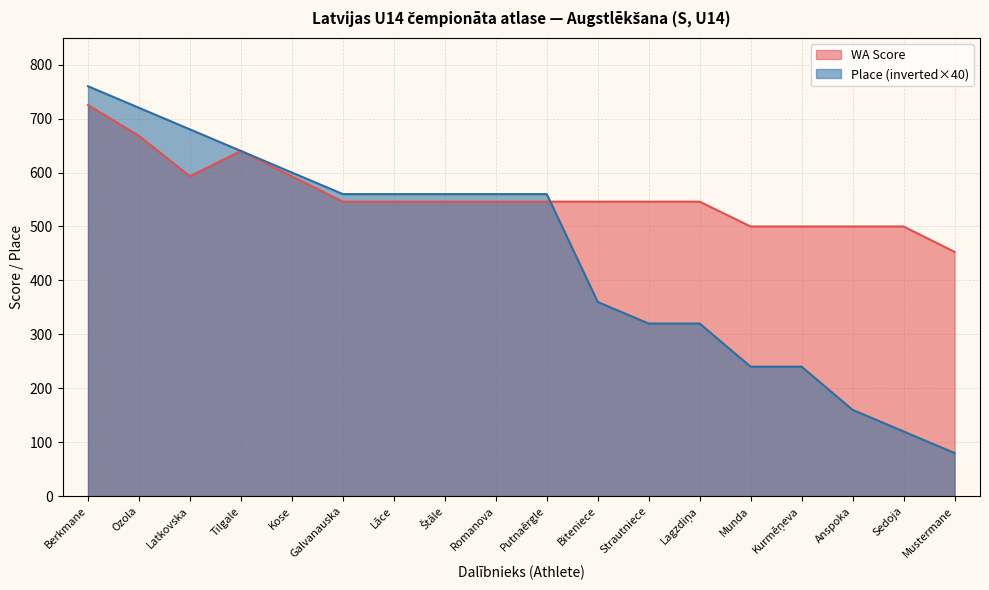

How many series are shown in this chart?

2